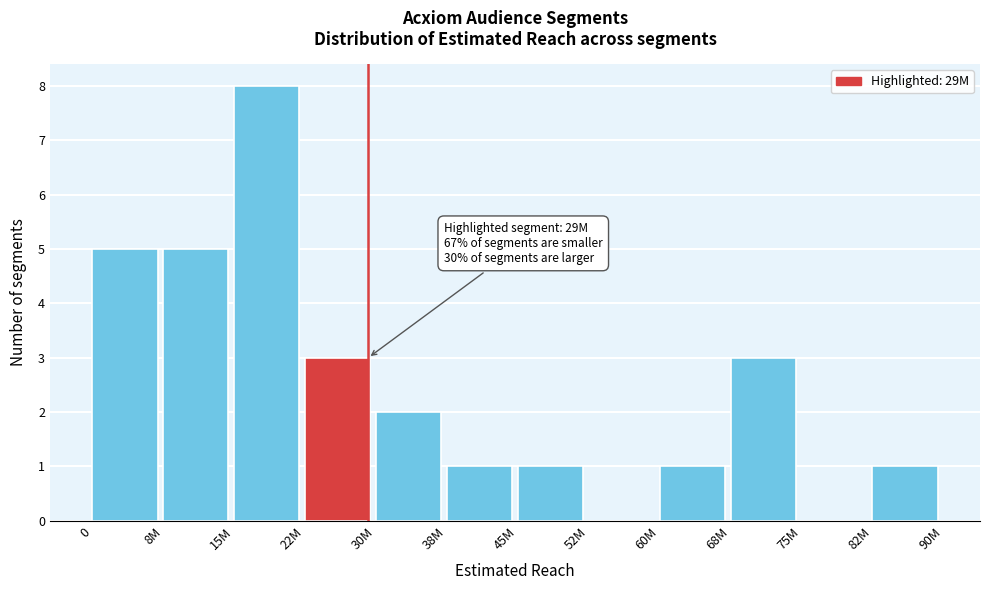

Reading left to right, transcribe all the data shown in this chart.

0=5	8M=5	15M=8	22M=3	30M=2	38M=1	45M=1	52M=0	60M=1	68M=3	75M=0	82M=1